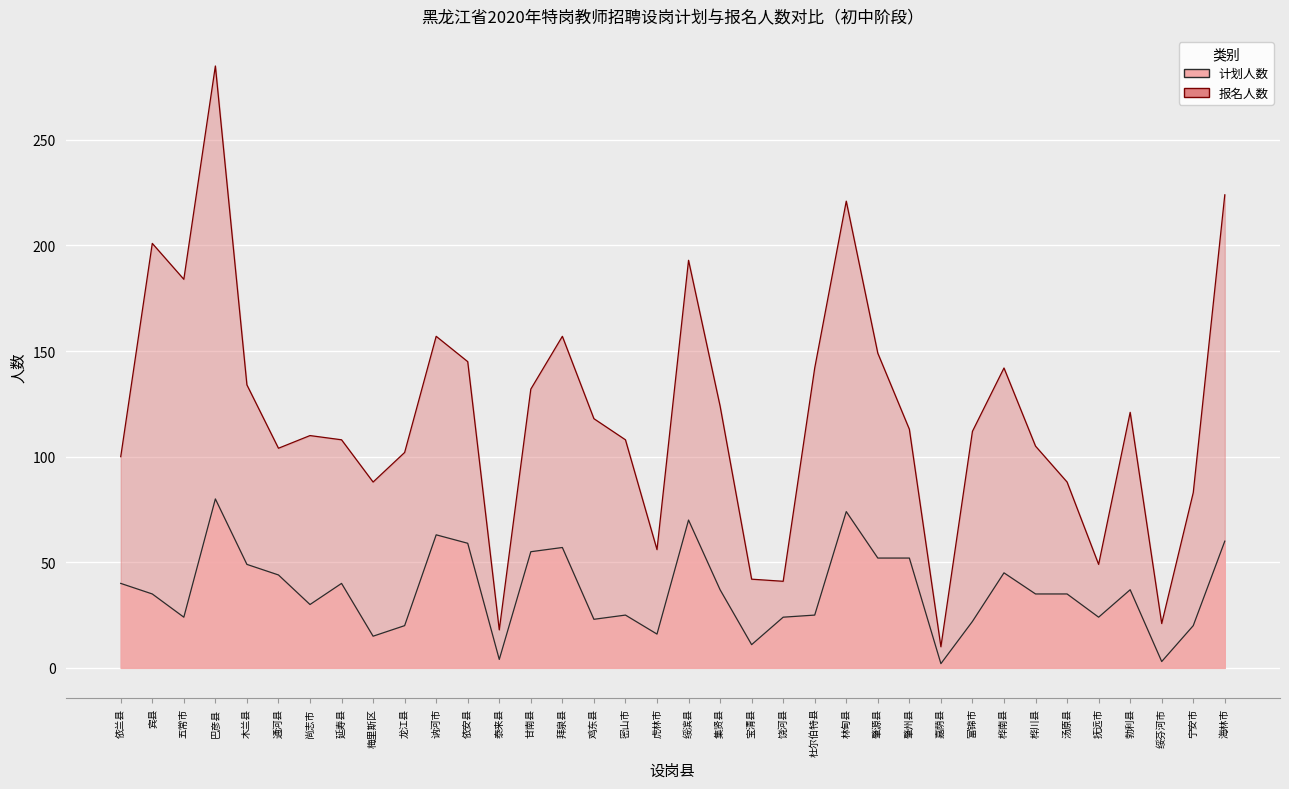

True or false: 报名 and 计划 intersect in this chart.

False